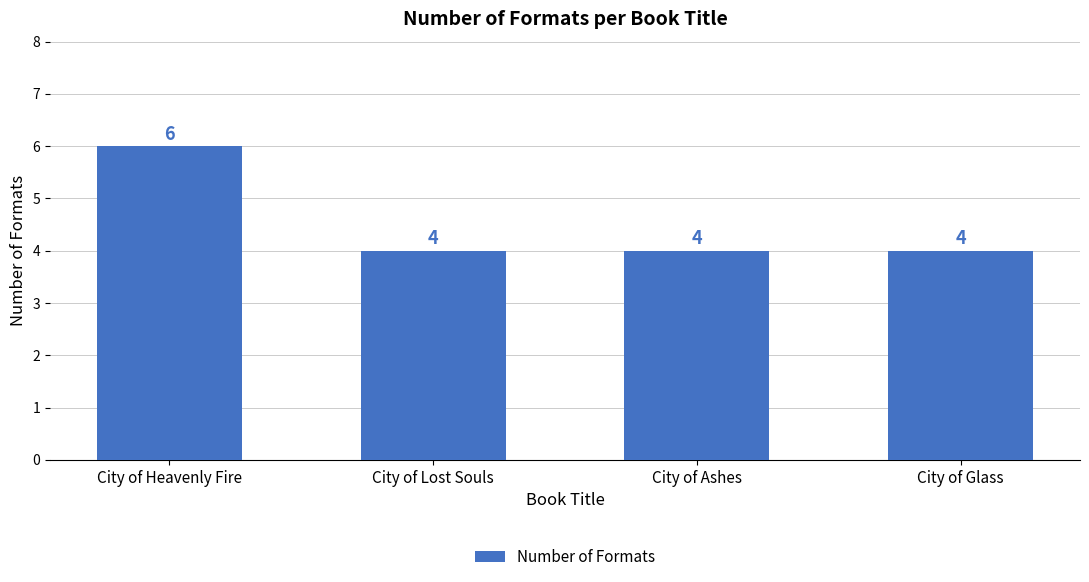

What is the minimum value shown in the chart?

4